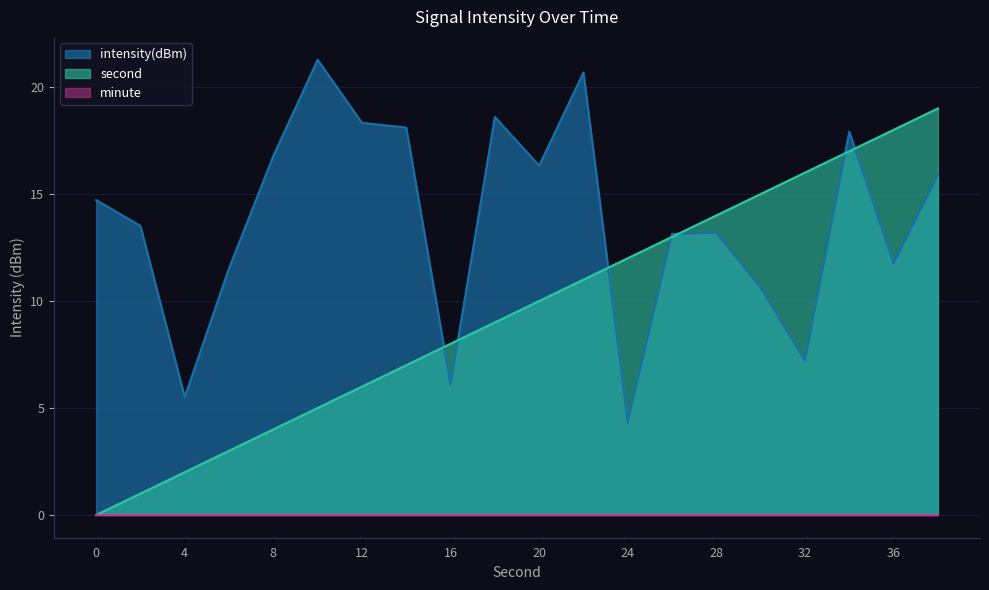

True or false: intensity(dBm) has a value of 13.1 at 26.

True